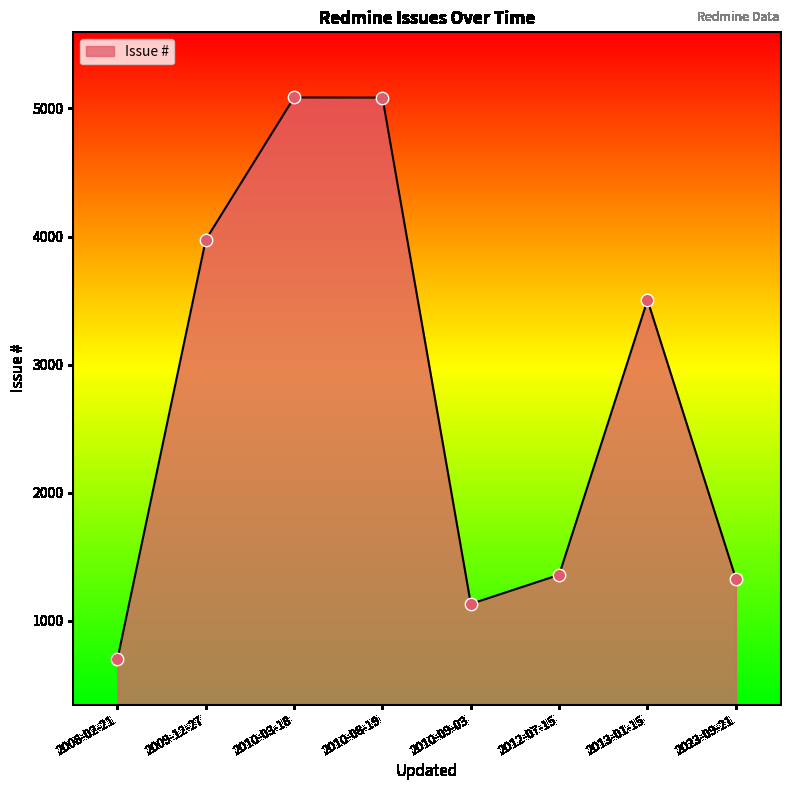

What is the change in value from 2009-12-27 to 2010-03-18?

+1110